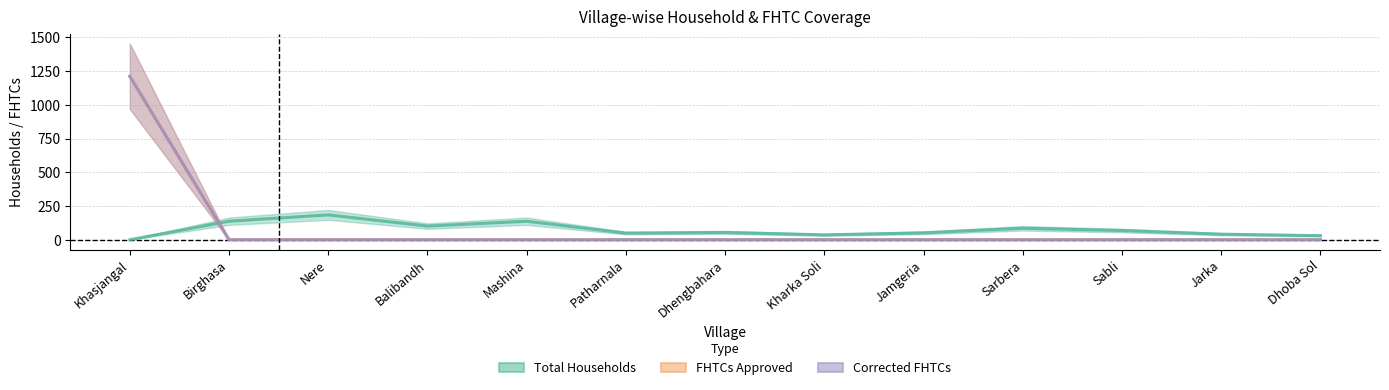

What are all the series names shown in the legend?

Total Households, FHTCs approved, Corrected FHTCs